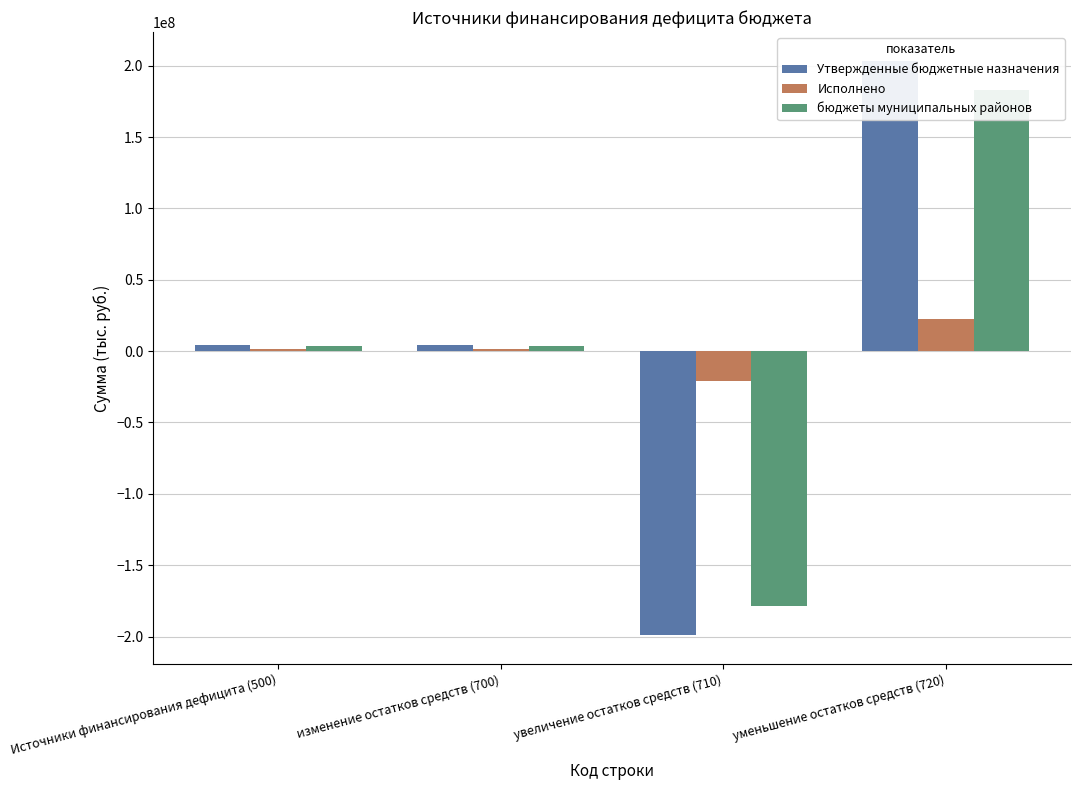

How many data points in Утвержденные бюджетные назначения are above 4381913?

3